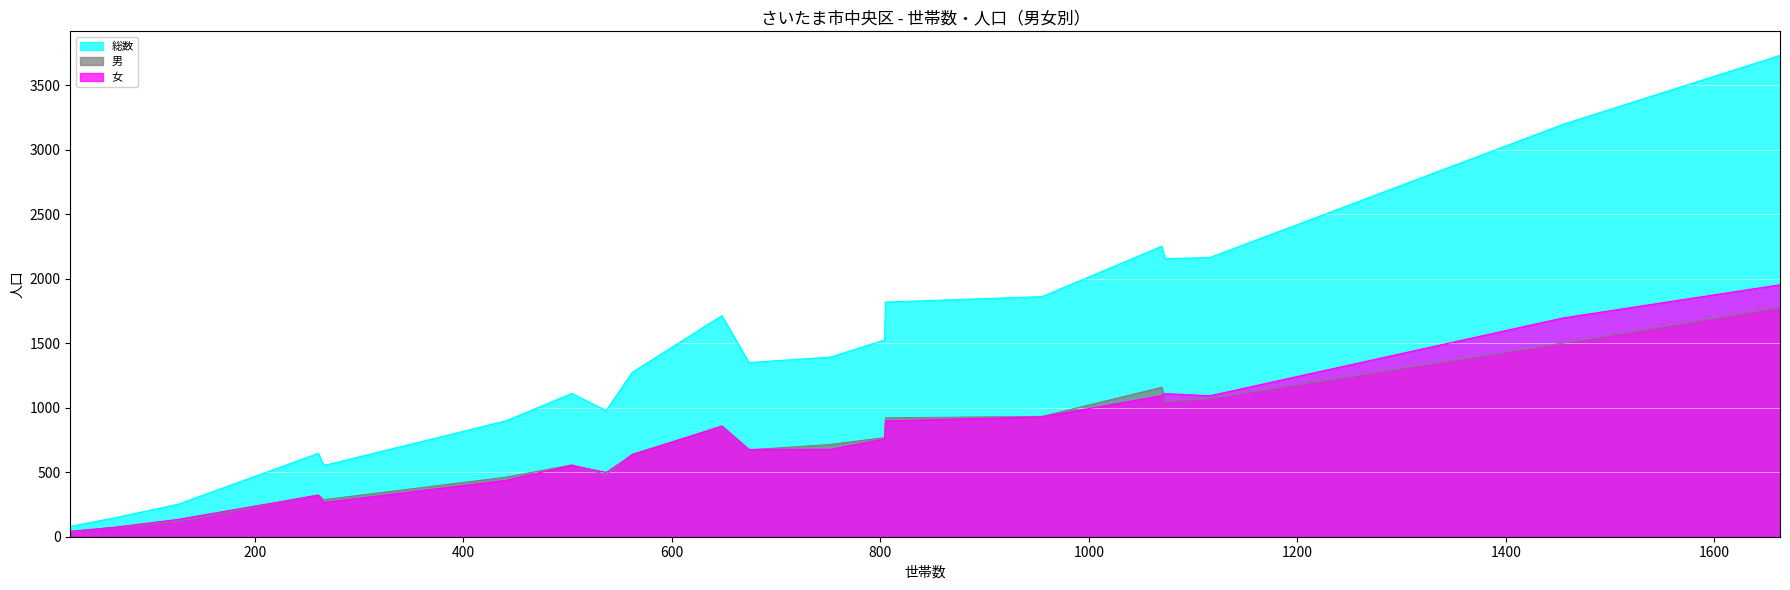

What is the greatest value displayed?

3733